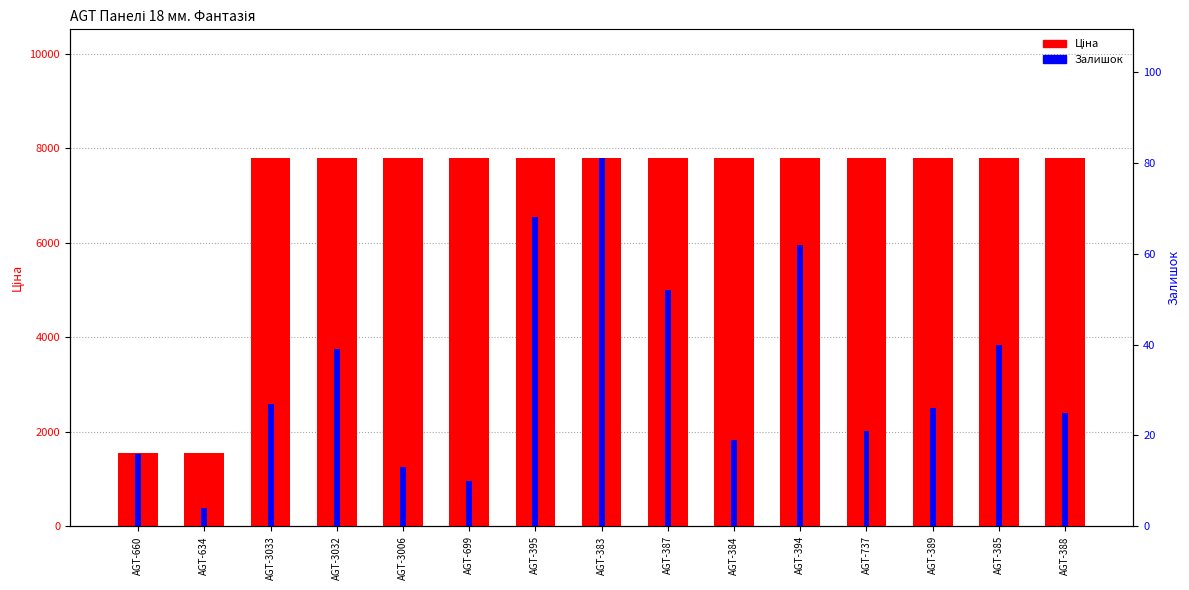

How many data points in Залишок are above 26?

7